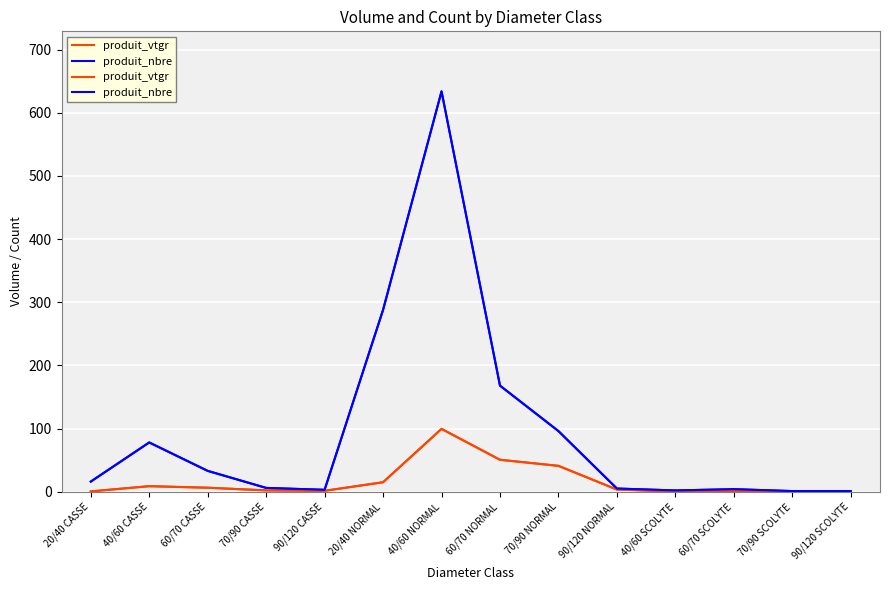

Reading left to right, what are all the values shown in this chart?

produit_vtgr: 0.5	8.8	6.3	2.1	1.4	15.0	99.5	50.6	40.9	3.4	0.3	1.0	0.4	0.6
produit_nbre: 16.0	78.0	33.0	6.0	3.0	288.0	634.0	168.0	96.0	5.0	2.0	4.0	1.0	1.0